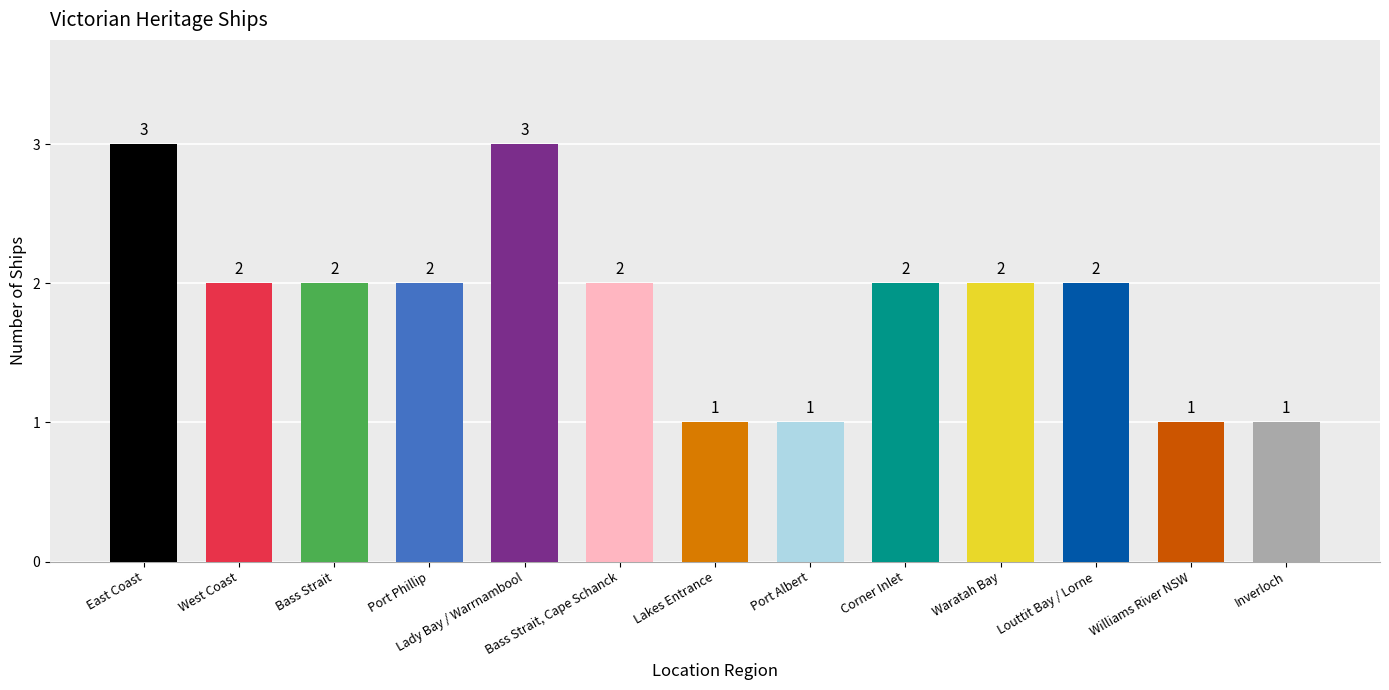

What is the label of the 4th bar from the right?

Waratah Bay